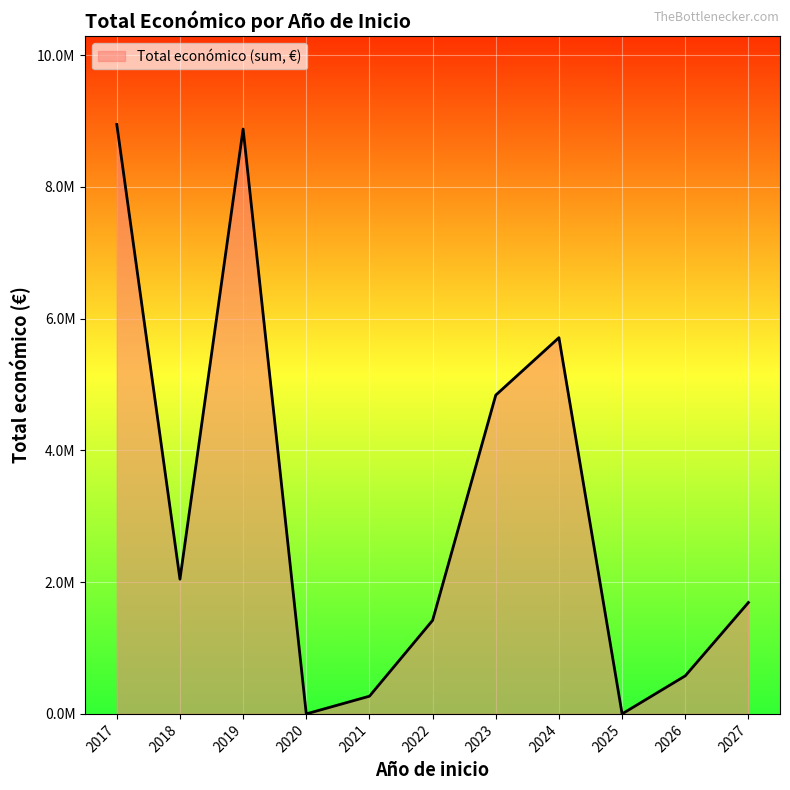

Does the chart have visible grid lines?

Yes